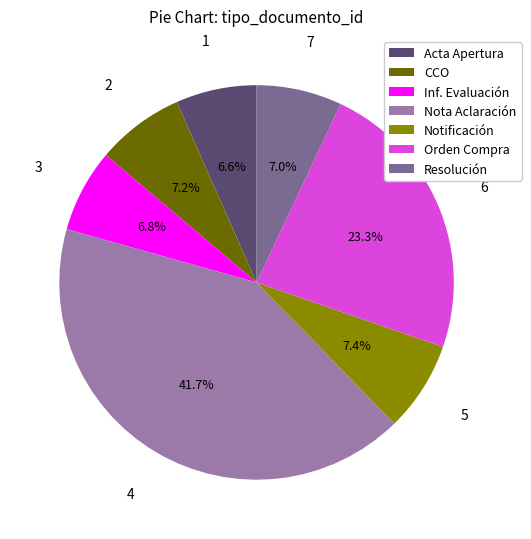

To the nearest percent, what is the average slice percentage?

14%